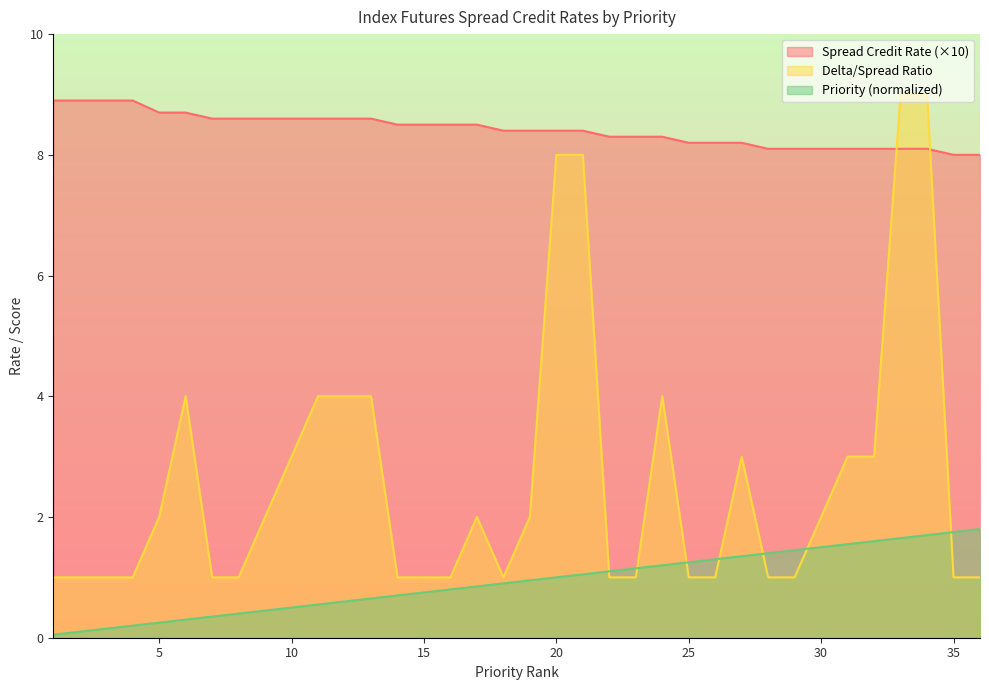

The value of Delta/Spread Ratio at 6 is 4.0. True or false?

True